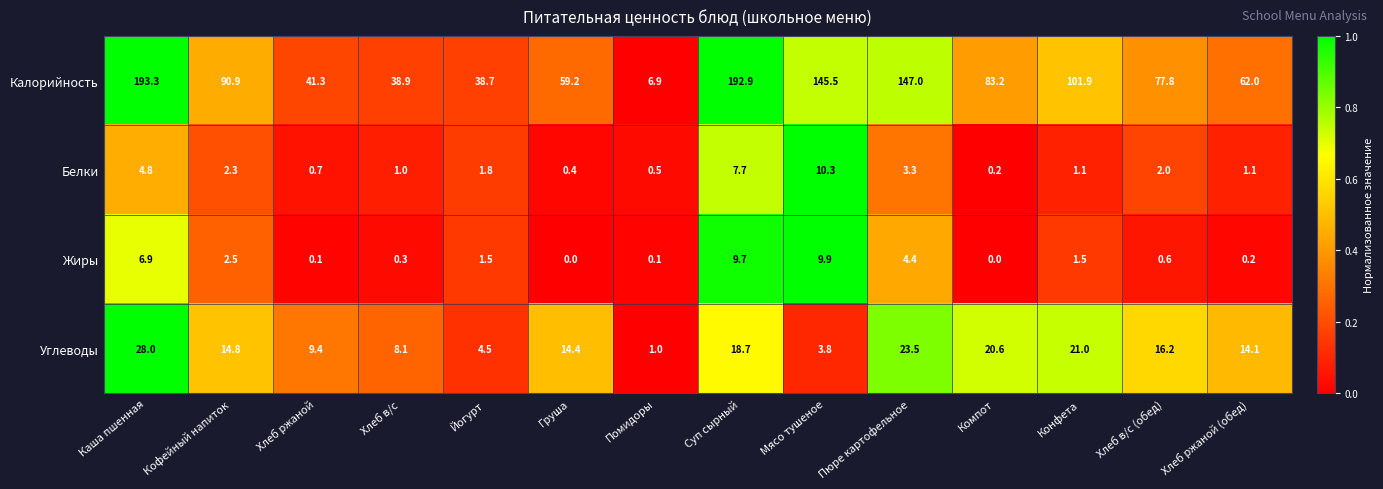

What is the average value of the Углеводы series?

14.2